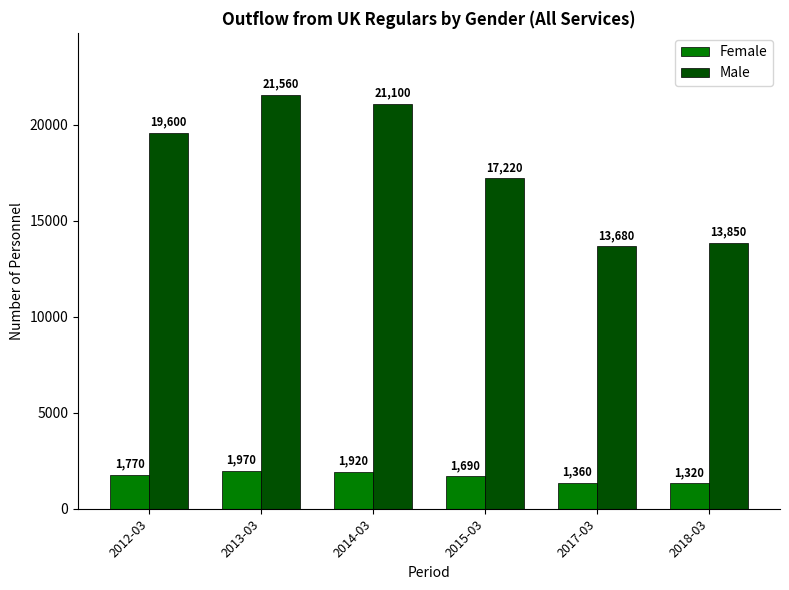

What is the value of the Male bar at the 3rd from the left?

21100